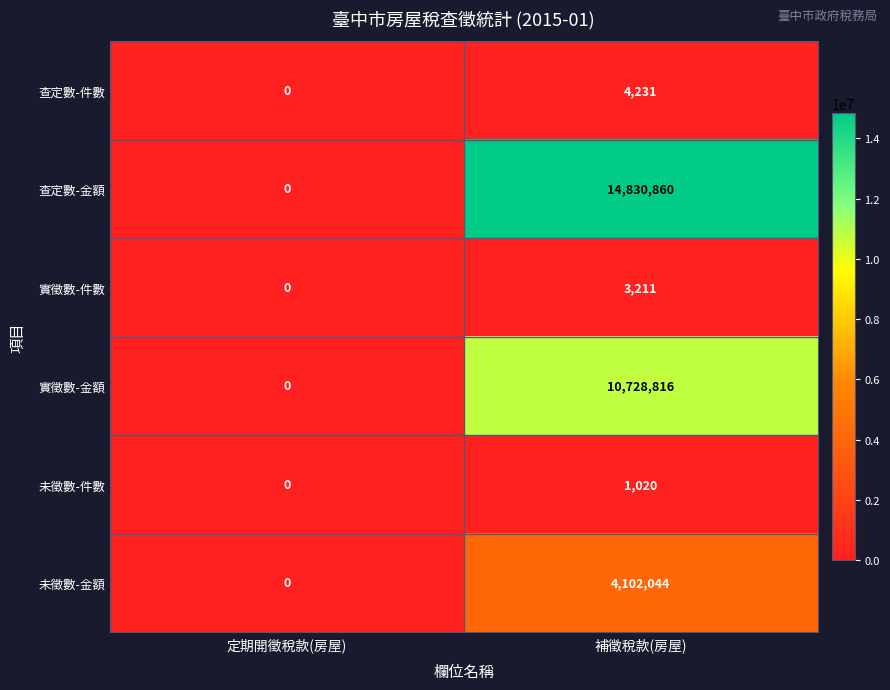

What is the sum of the 實徵數-件數 values at 定期開徵稅款(房屋) and 補徵稅款(房屋)?

3211